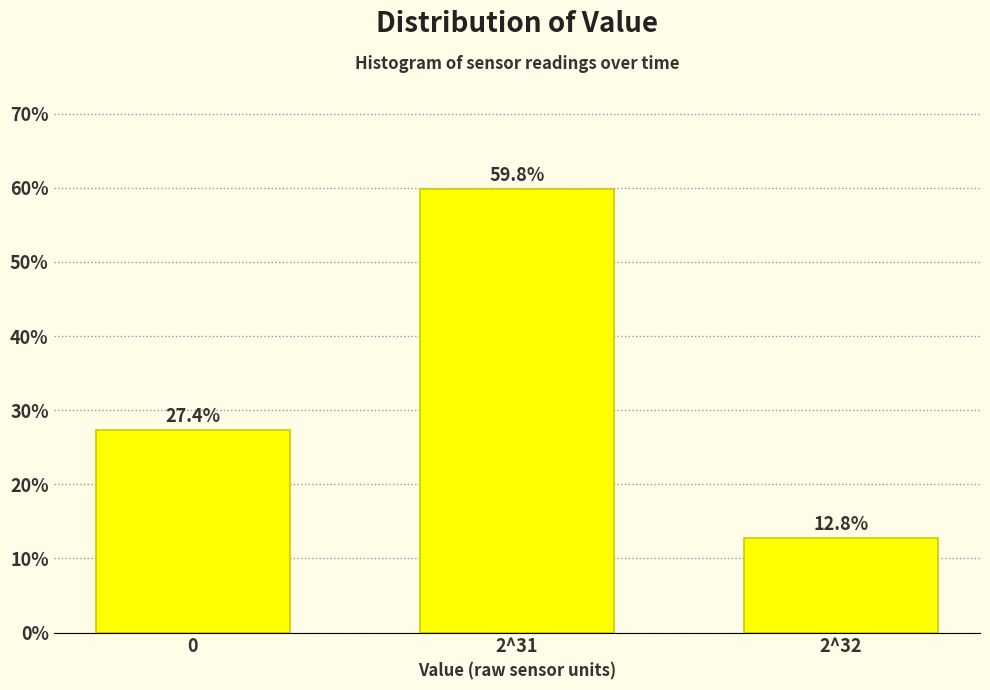

Reading left to right, list all the values displayed in this chart.

27.4	59.8	12.8